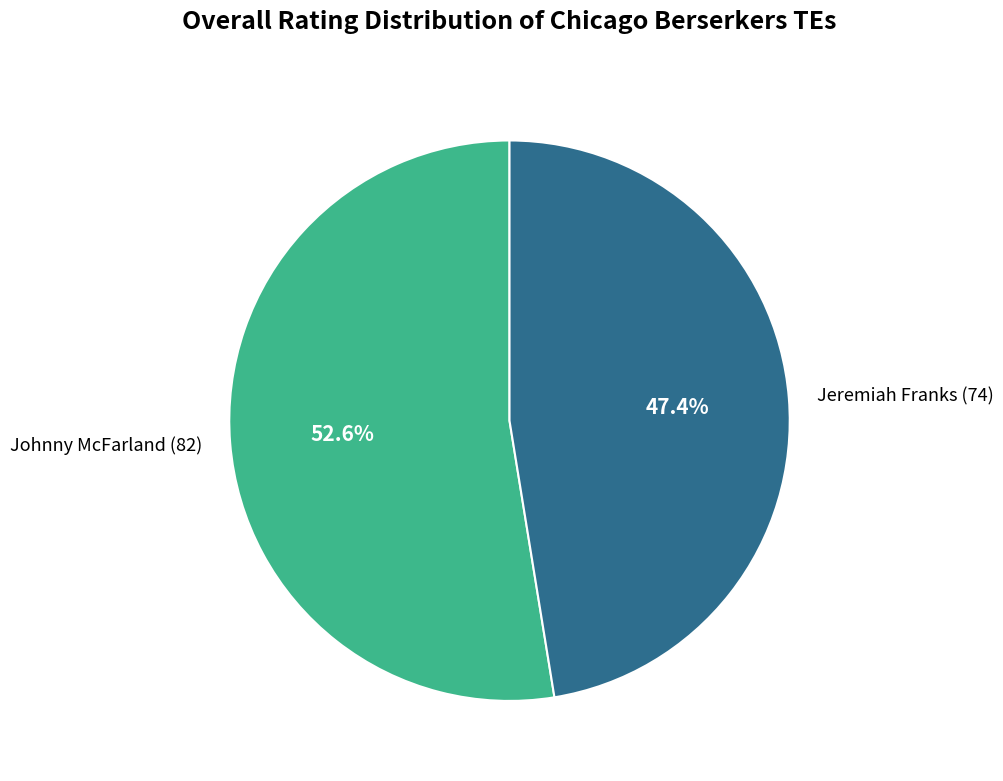

True or false: Johnny McFarland (82) accounts for 53% of the total.

True